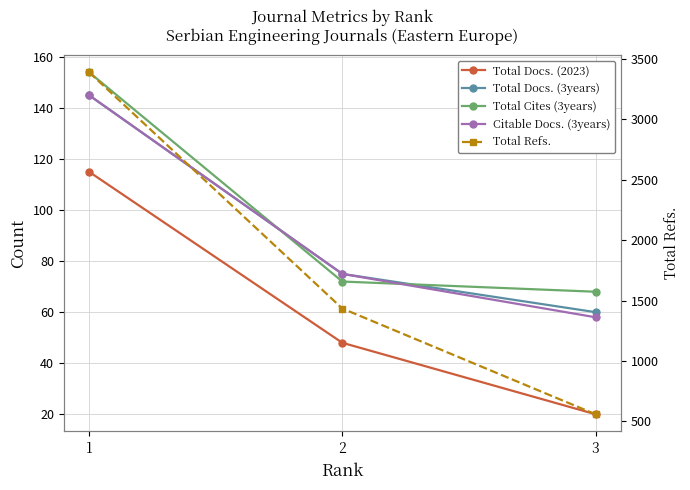

The Total Cites (3years) series shows 111 at 3. True or false?

False